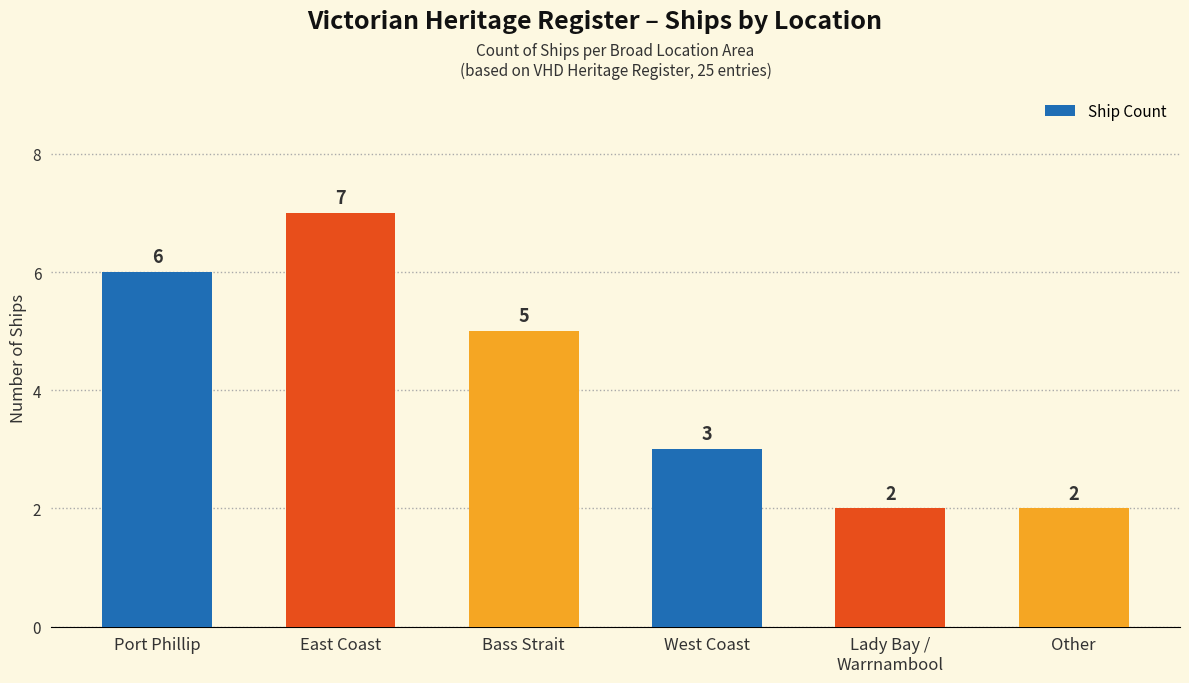

What is the smallest value displayed?

2